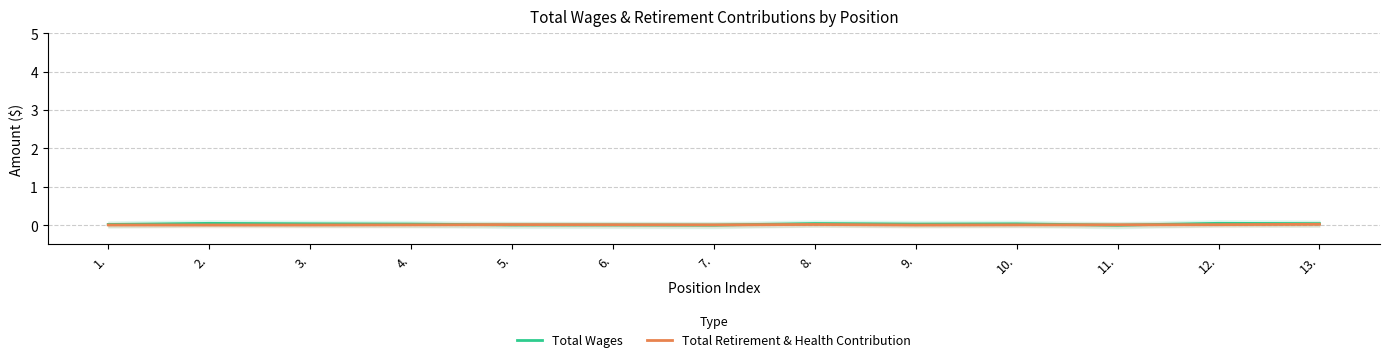

How many lines are shown in the chart?

2